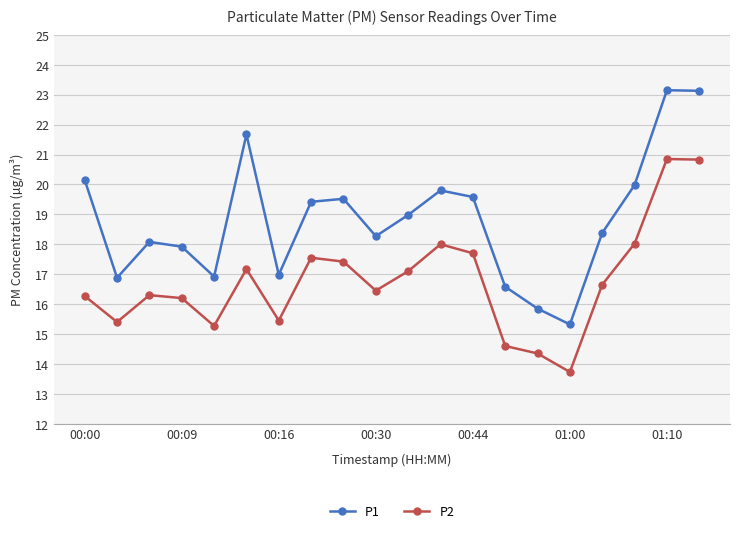

List the series in order of their overall mean, highest first.

P1, P2